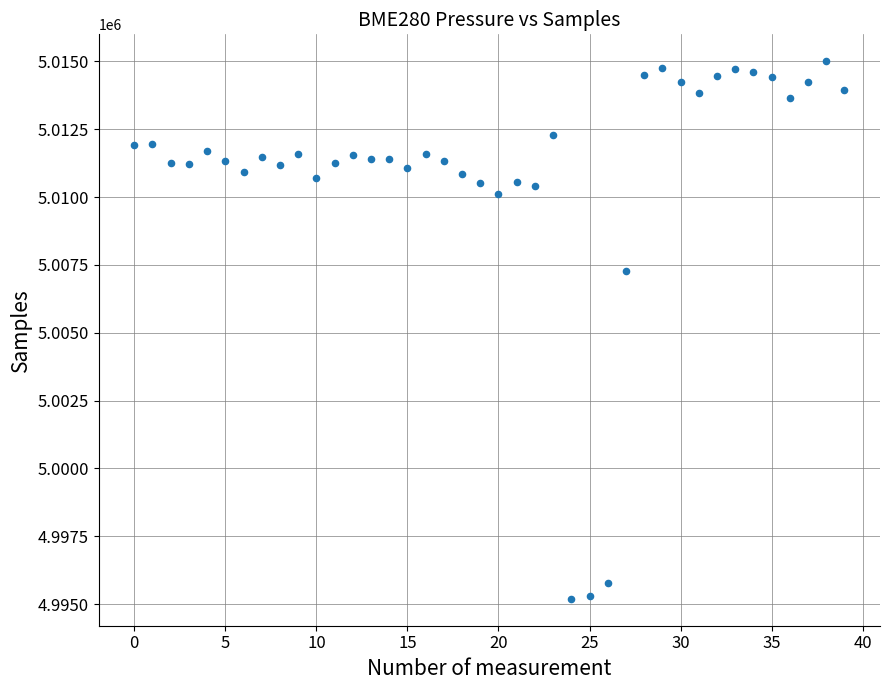

What Y value in the scatter plot is closest to 5005100?

5007274